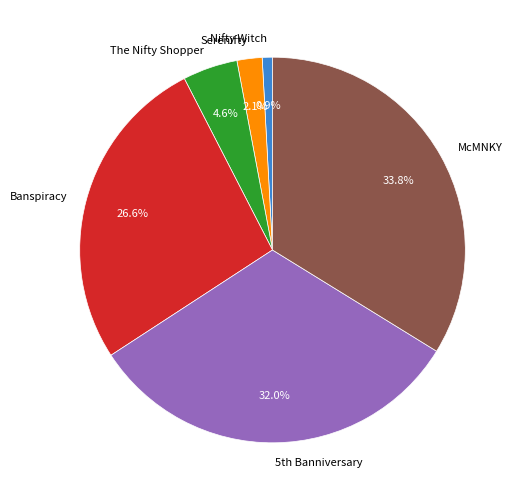

Is it true that Nifty Witch is 1% of the pie?

True